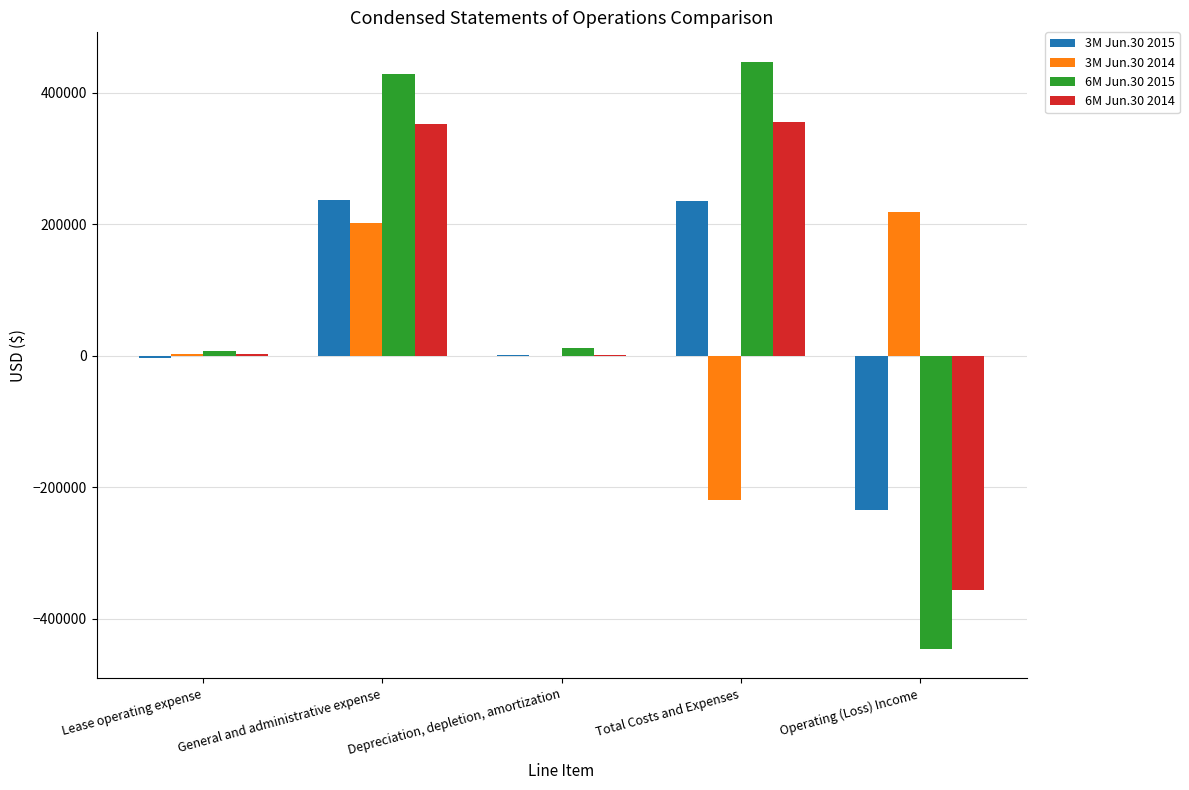

At which category is the sum across all series the highest?

General and administrative expense